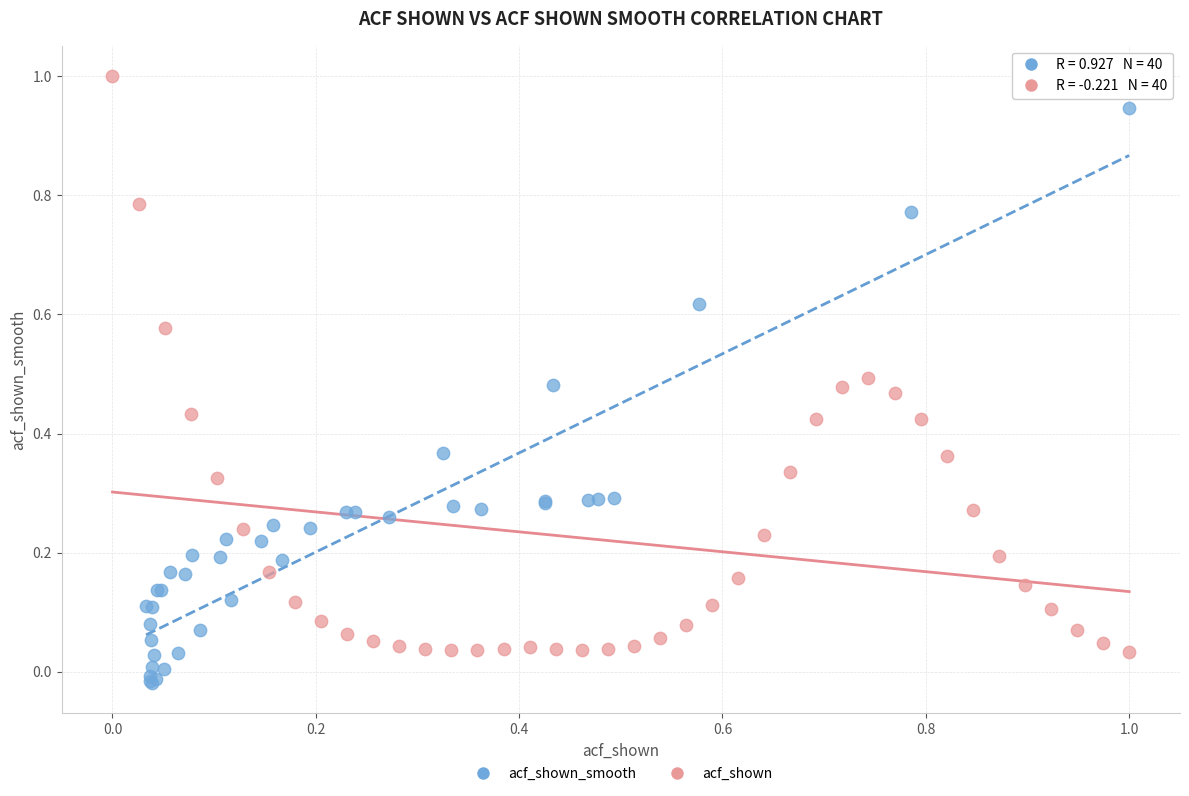

Which series contains the lowest Y value?

acf_shown_smooth